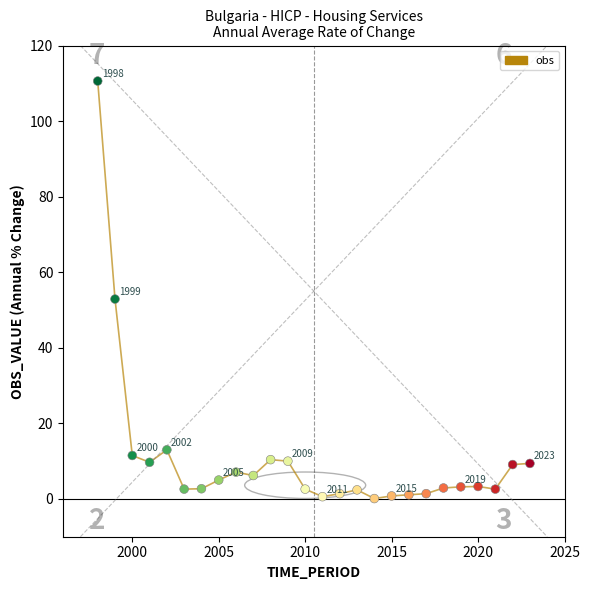

What Y value in the scatter plot is closest to 55?

52.9